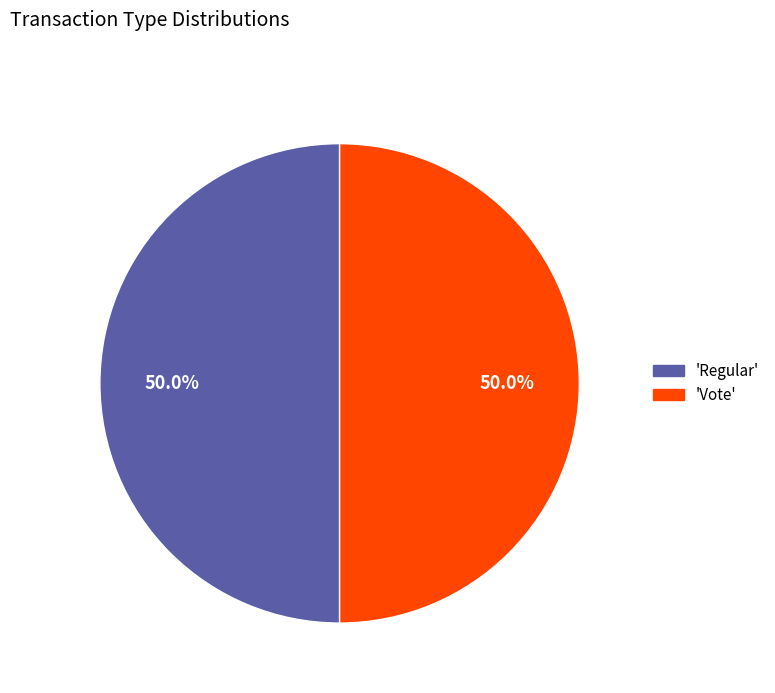

To the nearest percent, what is the average slice percentage?

50%